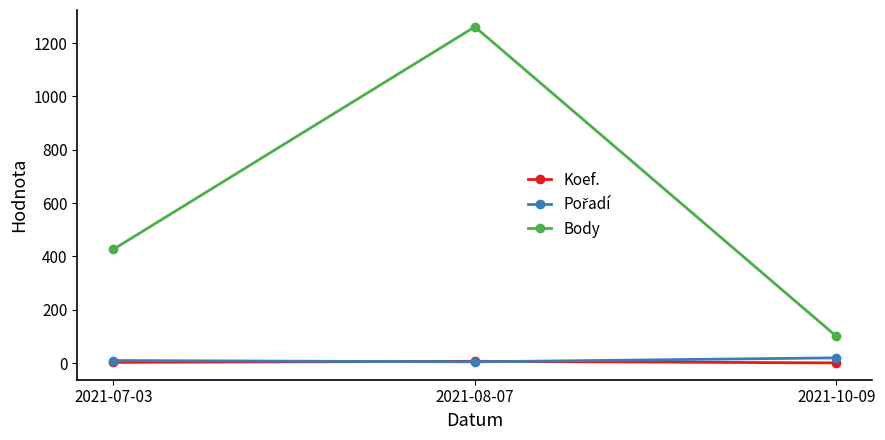

Which series has the largest range (max minus min)?

Body